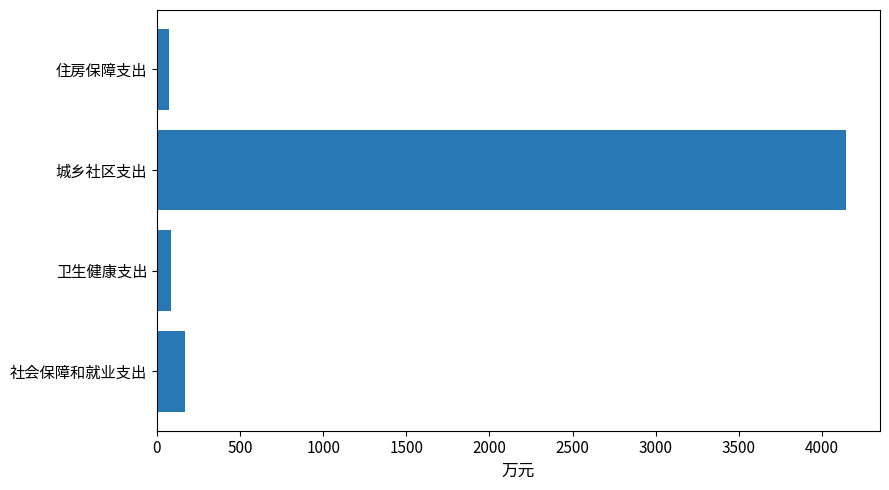

What is the difference between the maximum and second lowest values?

4061.2